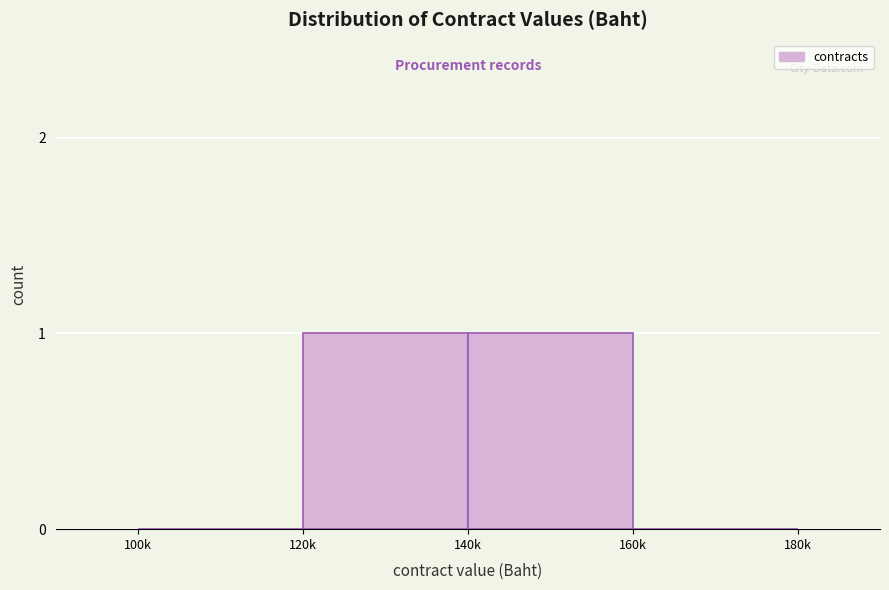

Reading left to right, extract all data points from this chart.

100k=0	120k=1	140k=1	160k=0